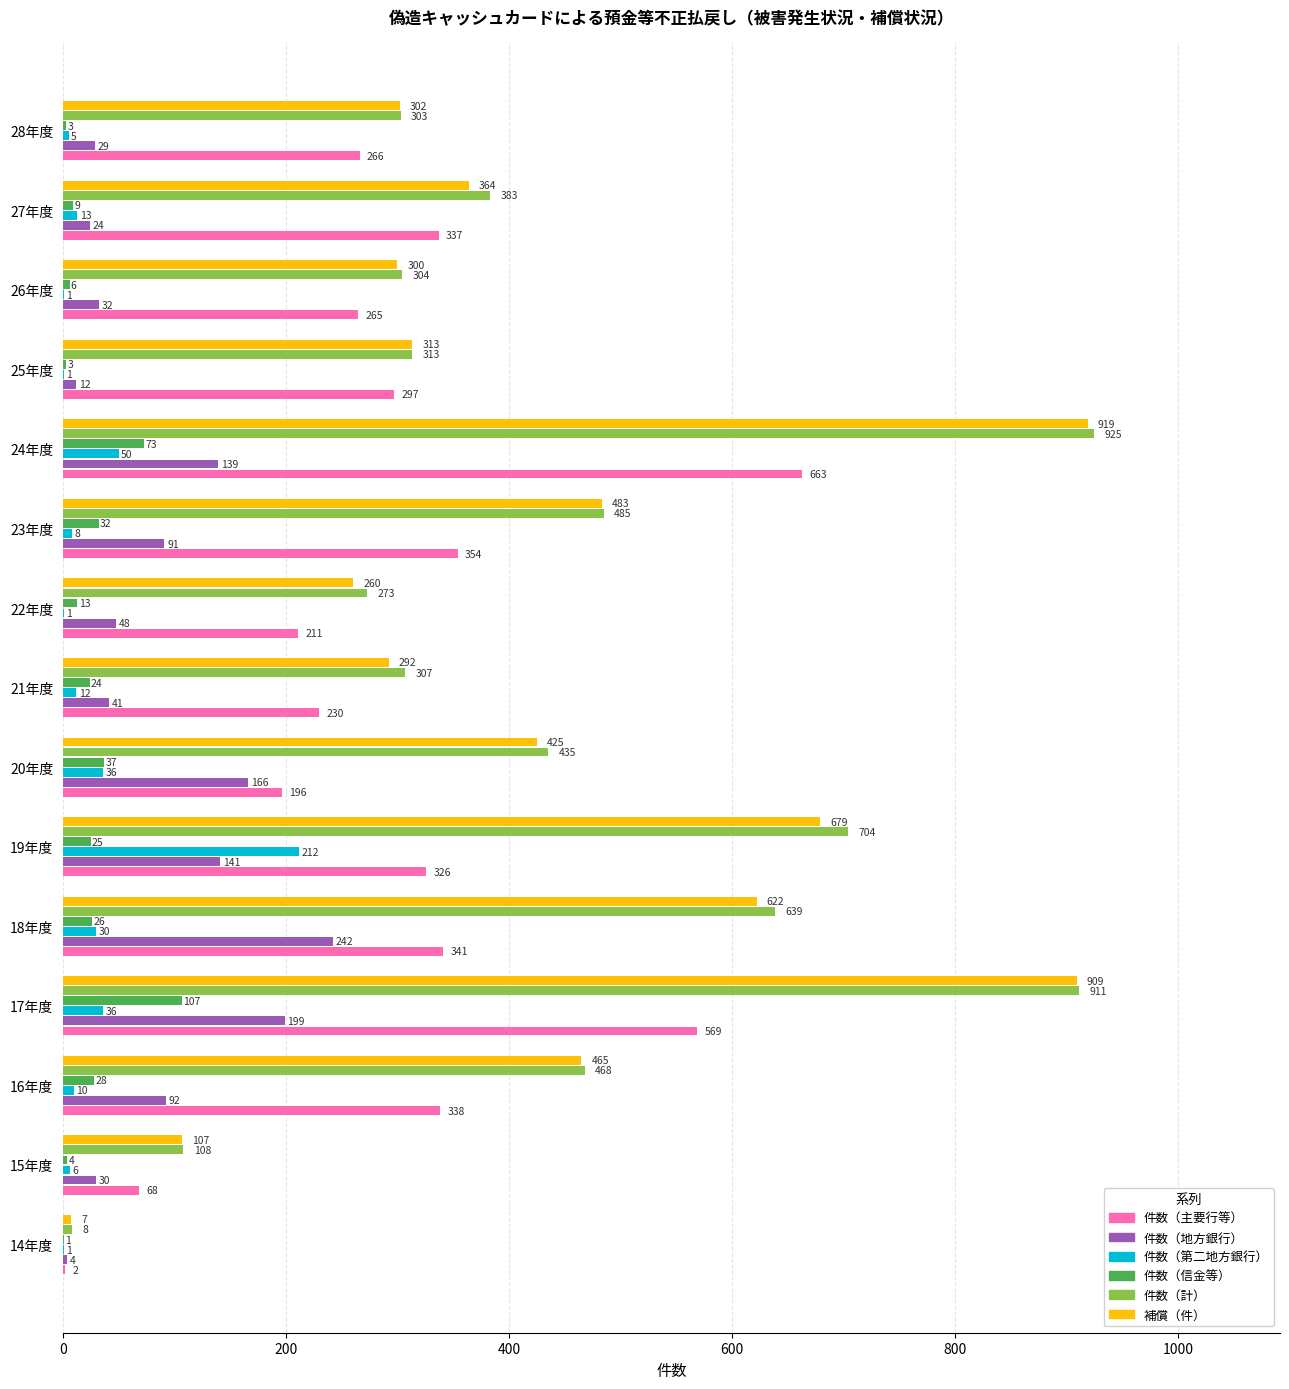

How many data points does each series have?

15